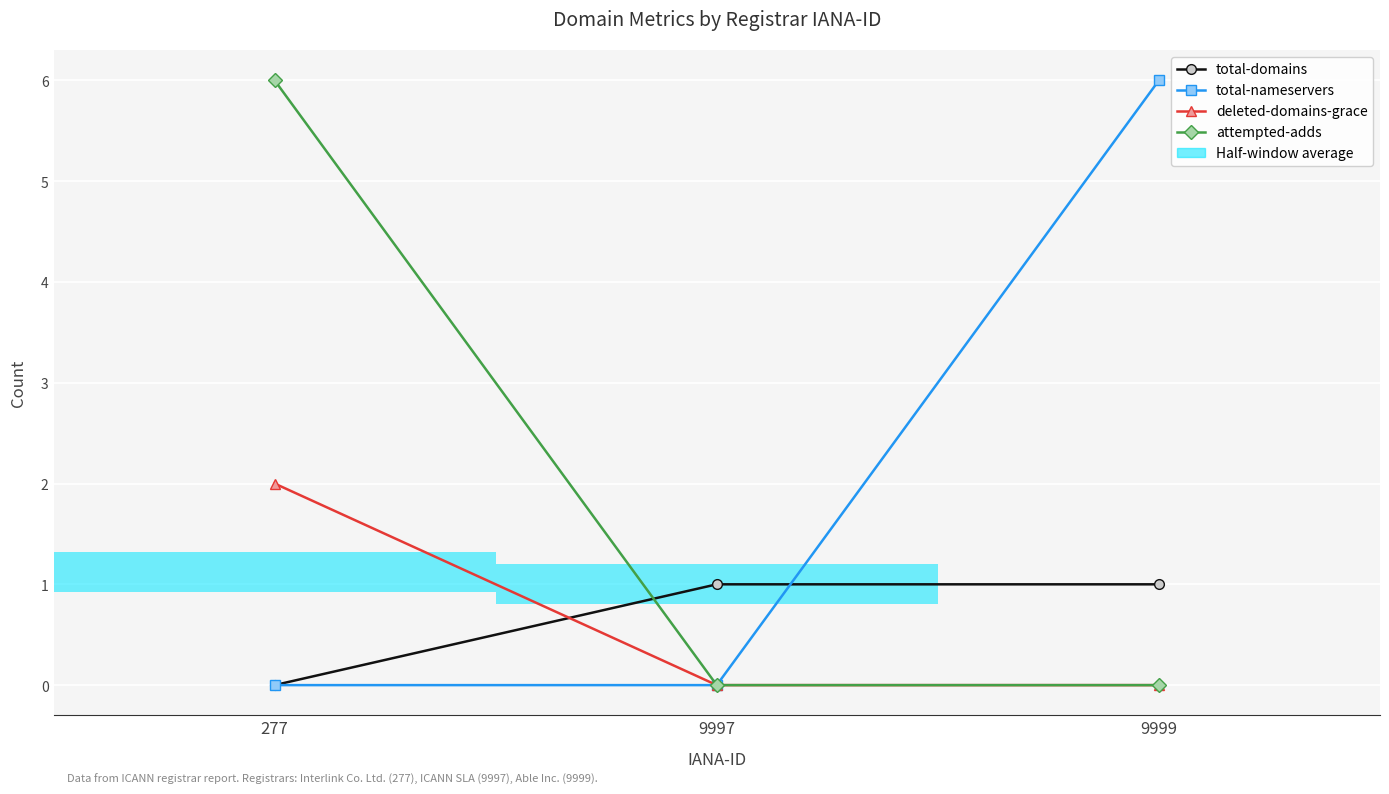

Which has a higher value, 9999 or 9997?

9999